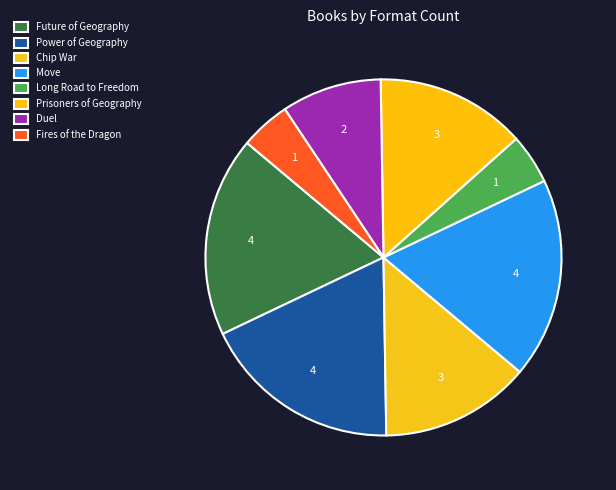

Rank the categories by value from lowest to highest.

Long Road to Freedom, Fires of the Dragon, Duel, Chip War, Prisoners of Geography, Future of Geography, Power of Geography, Move